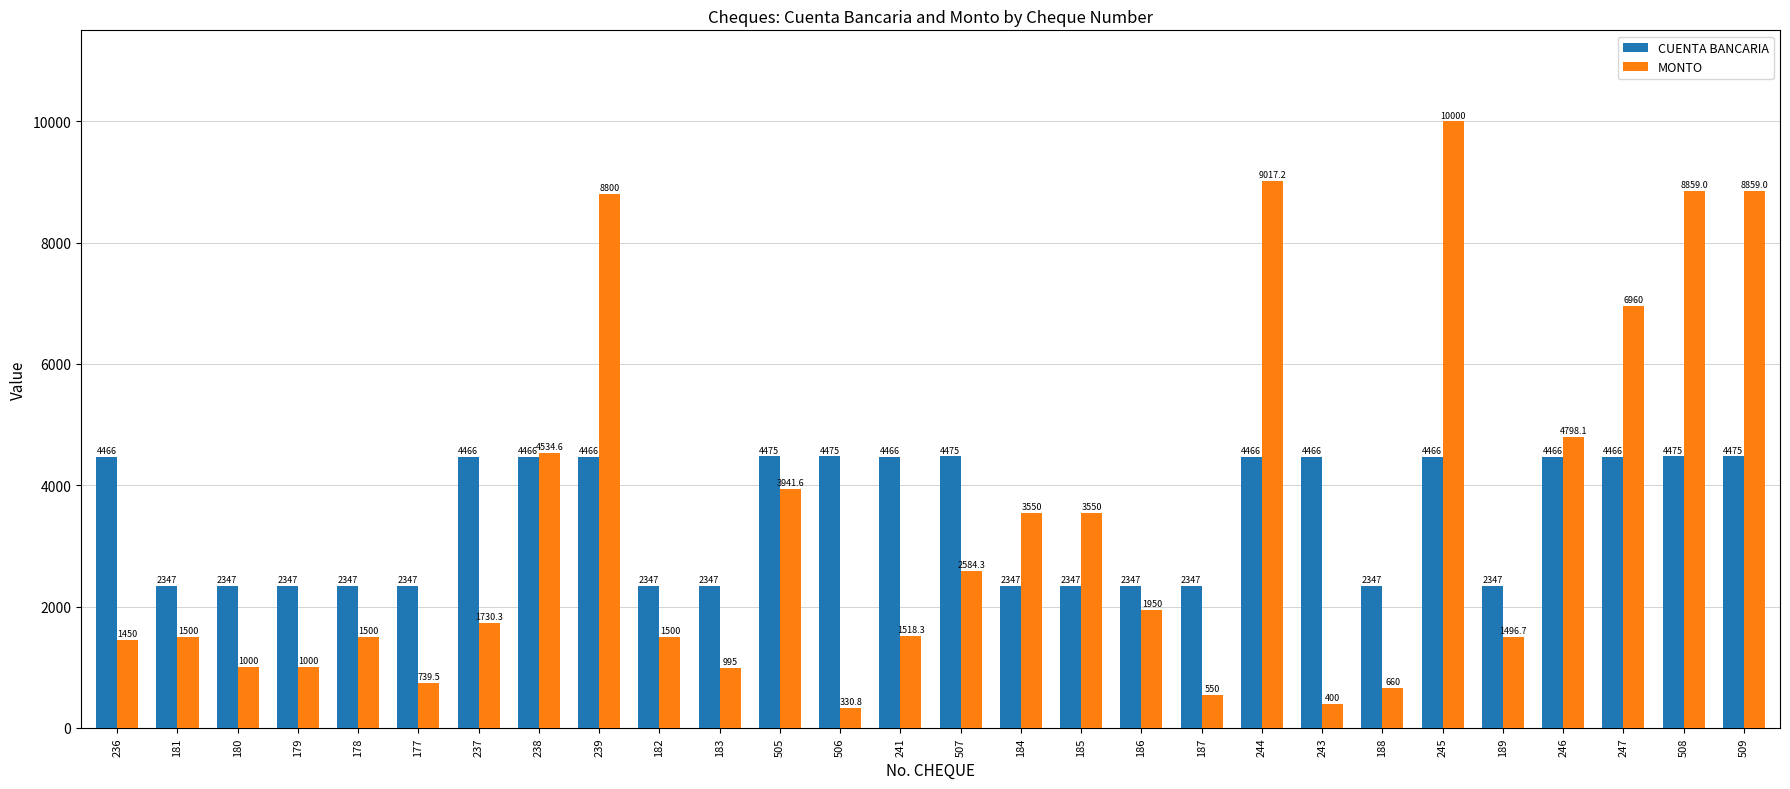

Read the MONTO value at 183.

995.0